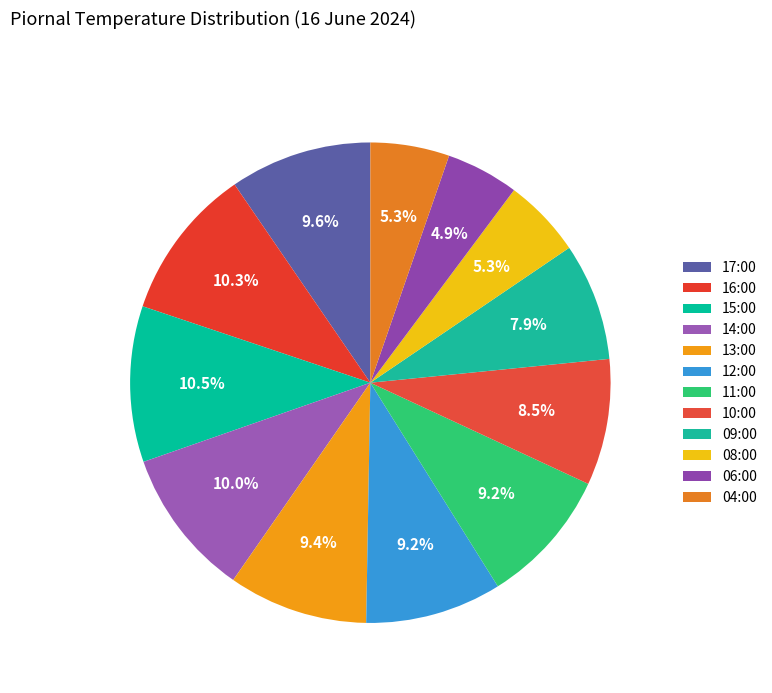

How many segments does this pie chart have?

12